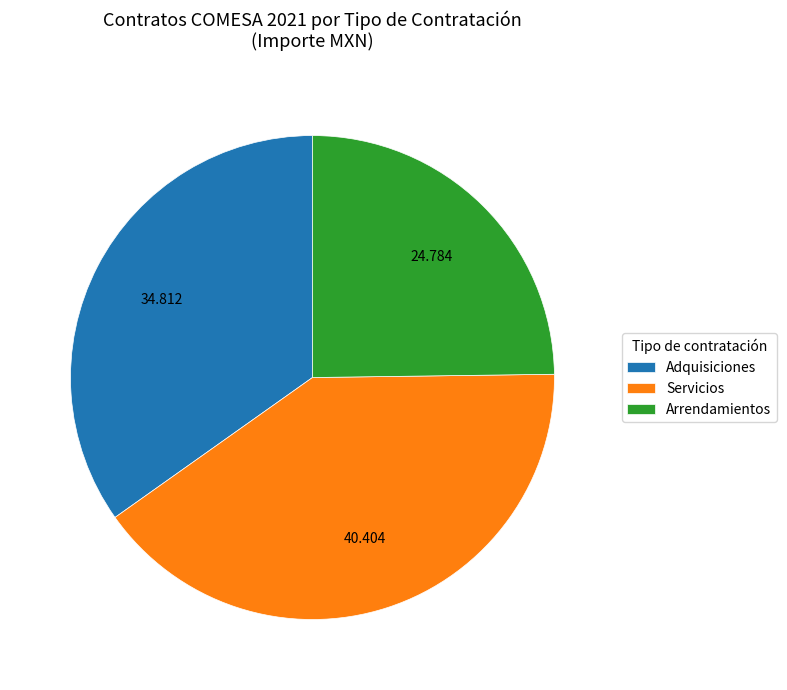

Combined, do Adquisiciones and Servicios account for over 50%?

Yes